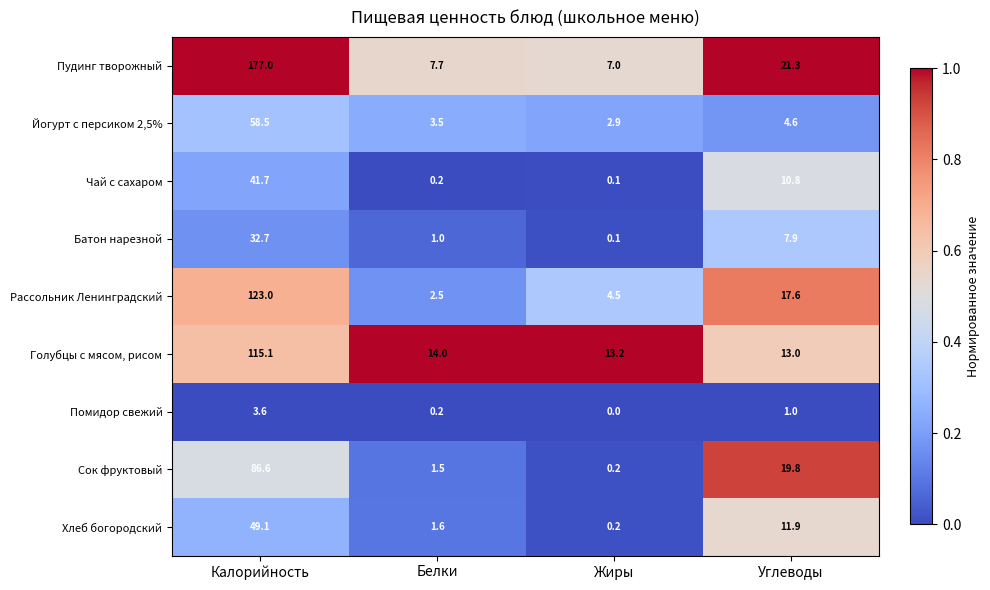

Where is Сок фруктовый nearest to the value 43?

Углеводы